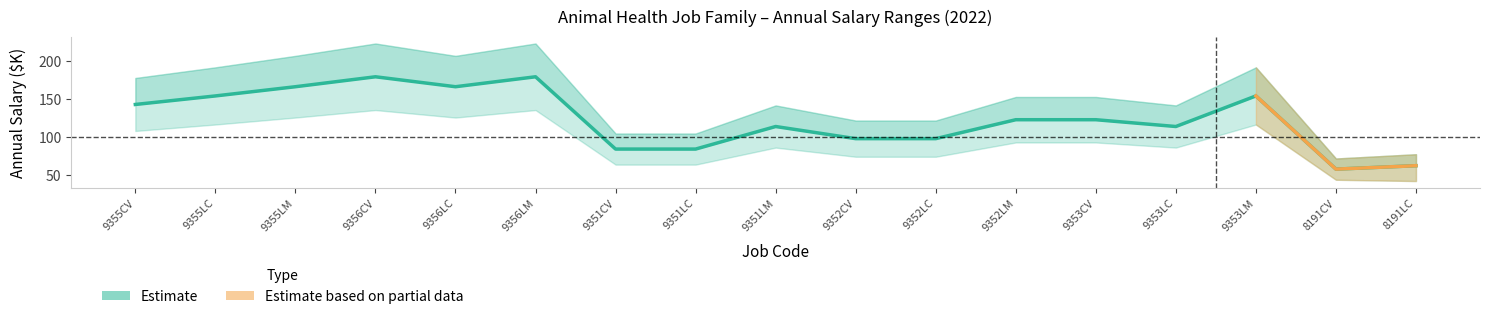

Which category has the lowest value across all series?

8191CV